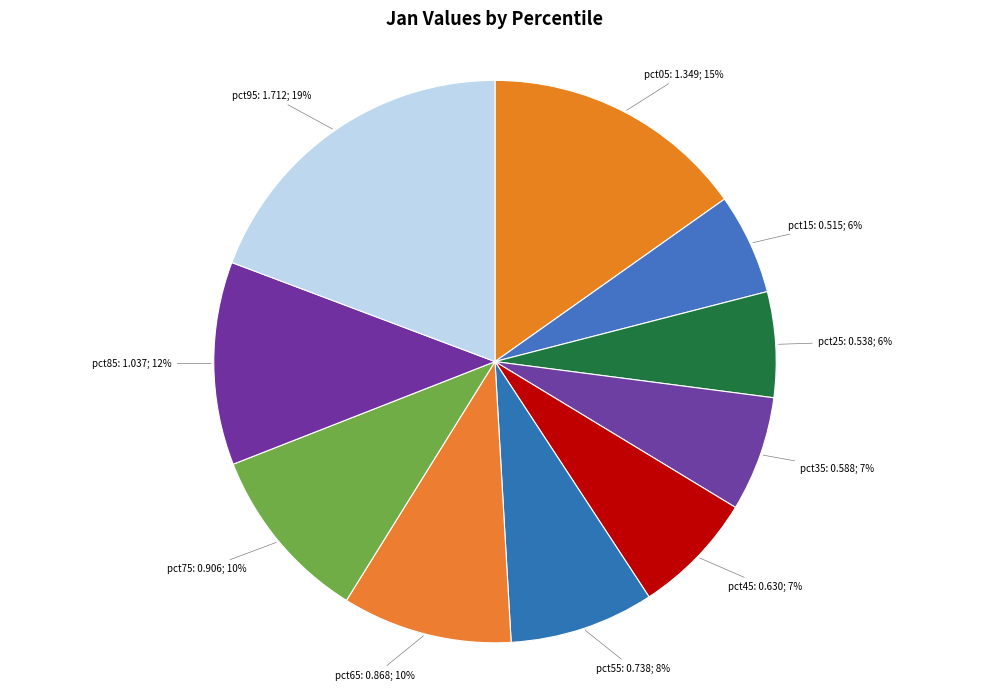

Do pct75 and pct15 together represent more than half of the pie?

No